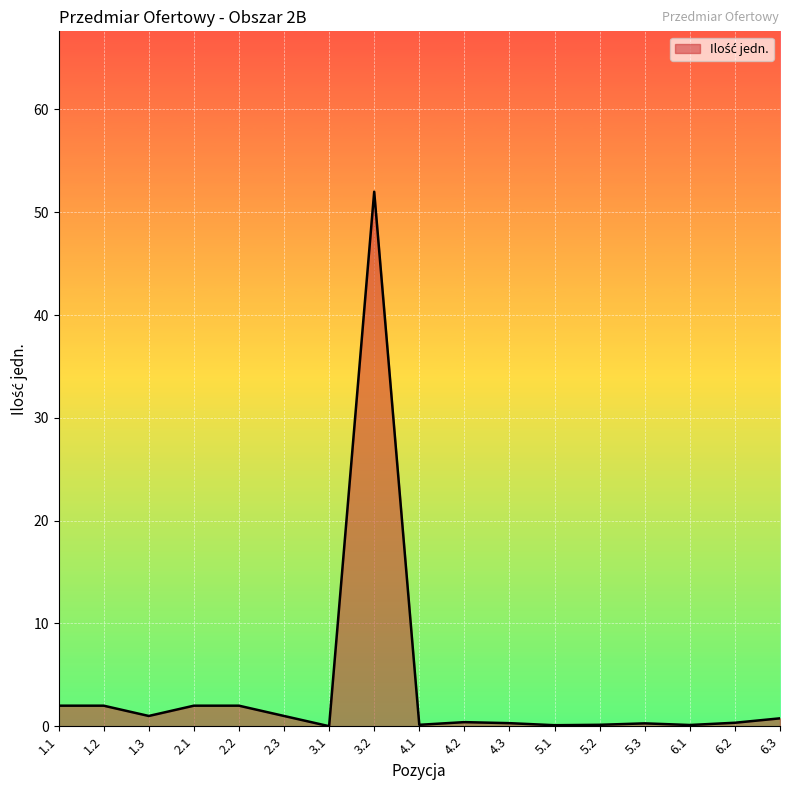

At which category does the data reach its first local valley?

1.3